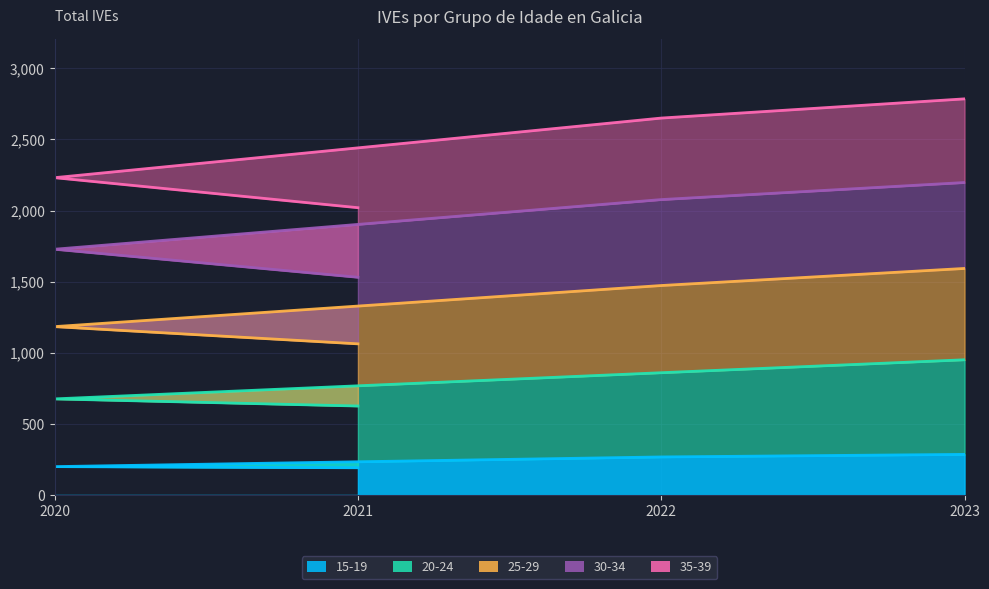

What is the minimum value for 15-19?

192